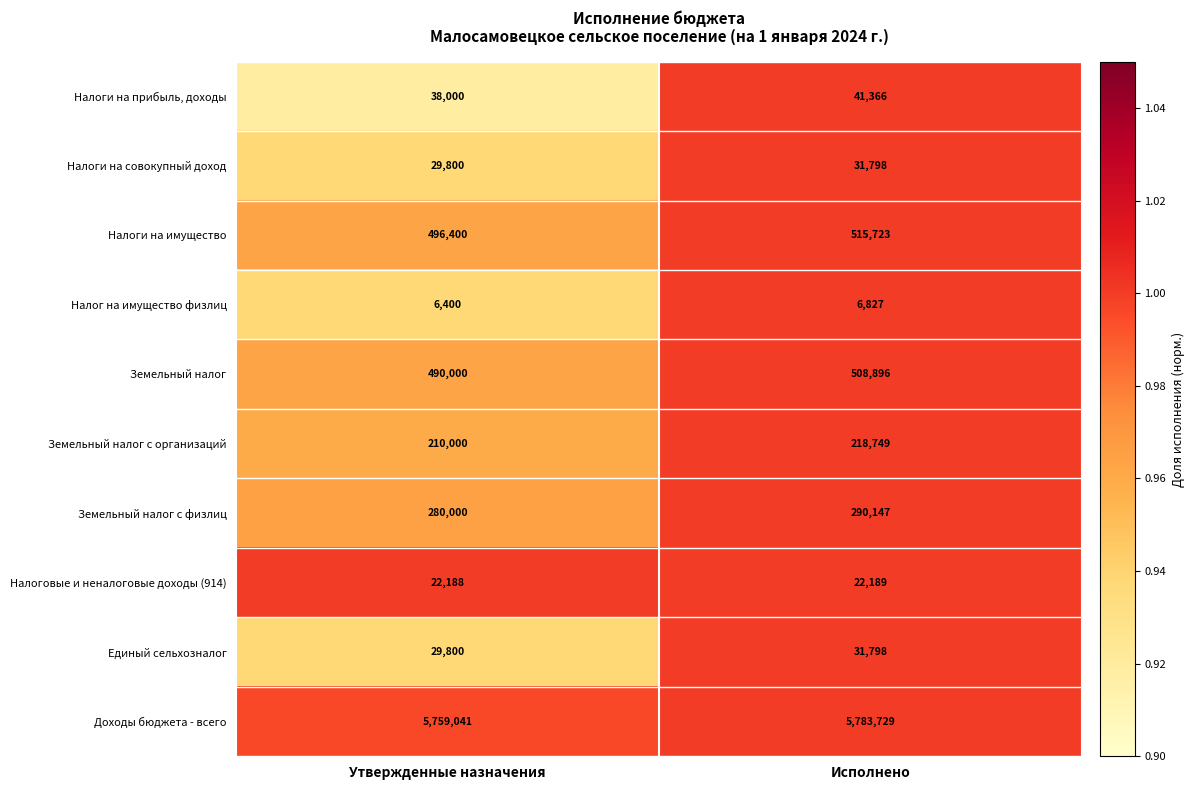

At which category is the sum across all series the highest?

Исполнено